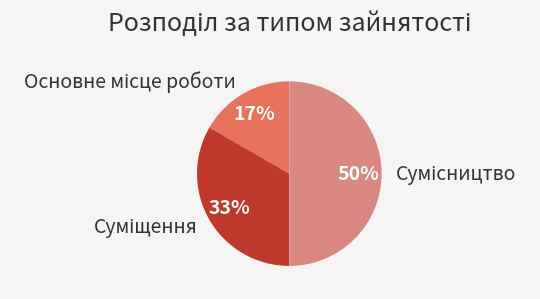

To the nearest percent, what is the difference between the largest and smallest slice percentages?

33%